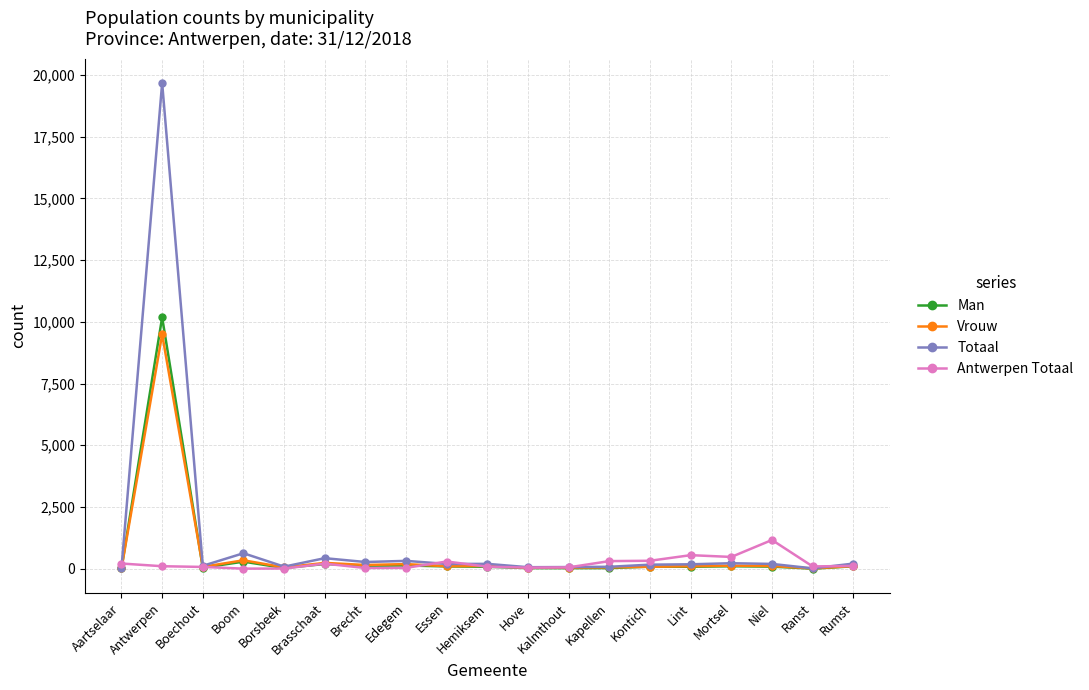

What is the difference between the maximum and second lowest values in the Totaal series?

19644